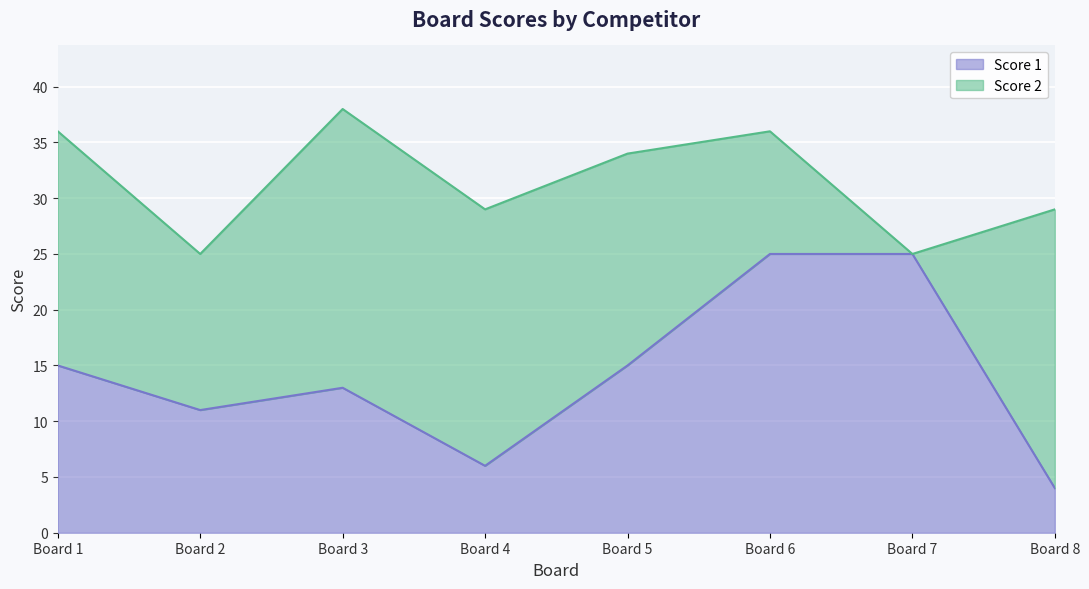

What is the minimum value for Score 1?

4